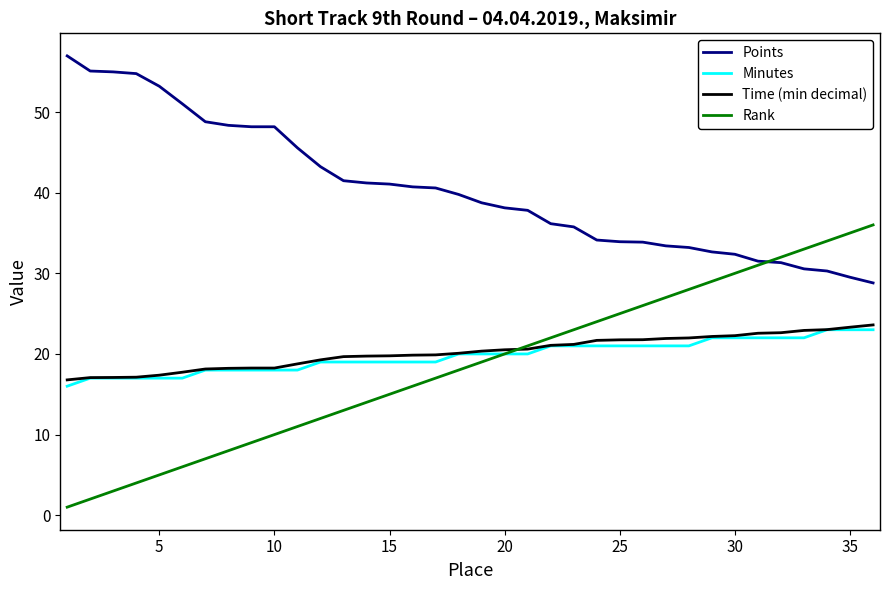

Which series has the widest spread of values?

Rank